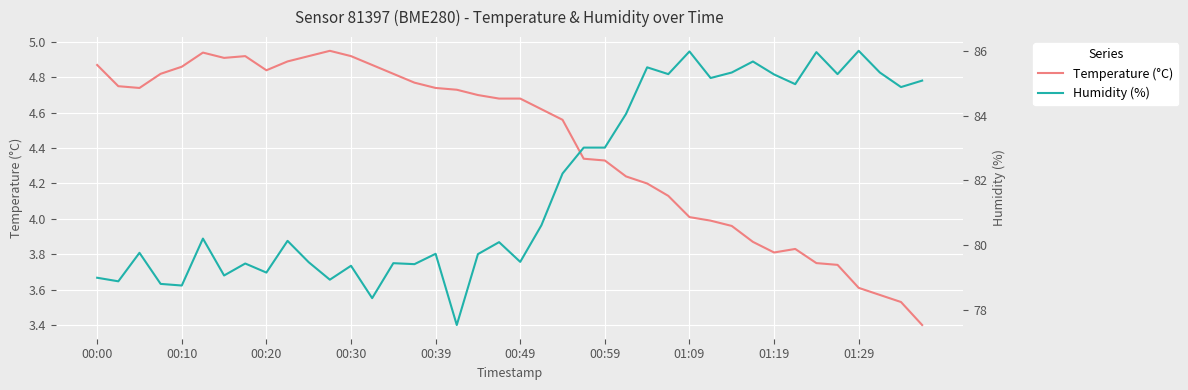

Reading right to left, list all the values displayed in this chart.

Temperature (°C): 3.4	3.5	3.6	3.6	3.7	3.8	3.8	3.8	3.9	4.0	4.0	4.0	4.1	4.2	4.2	4.3	4.3	4.6	4.6	4.7	4.7	4.7	4.7	4.7	4.8	4.8	4.9	4.9	5.0	4.9	4.9	4.8	4.9	4.9	4.9	4.9	4.8	4.7	4.8	4.9
Humidity (%): 85.1	84.9	85.3	86.0	85.3	86.0	85.0	85.3	85.7	85.3	85.2	86.0	85.3	85.5	84.0	83.0	83.0	82.2	80.6	79.5	80.1	79.7	77.5	79.7	79.4	79.4	78.4	79.4	78.9	79.5	80.1	79.2	79.4	79.1	80.2	78.8	78.8	79.8	78.9	79.0